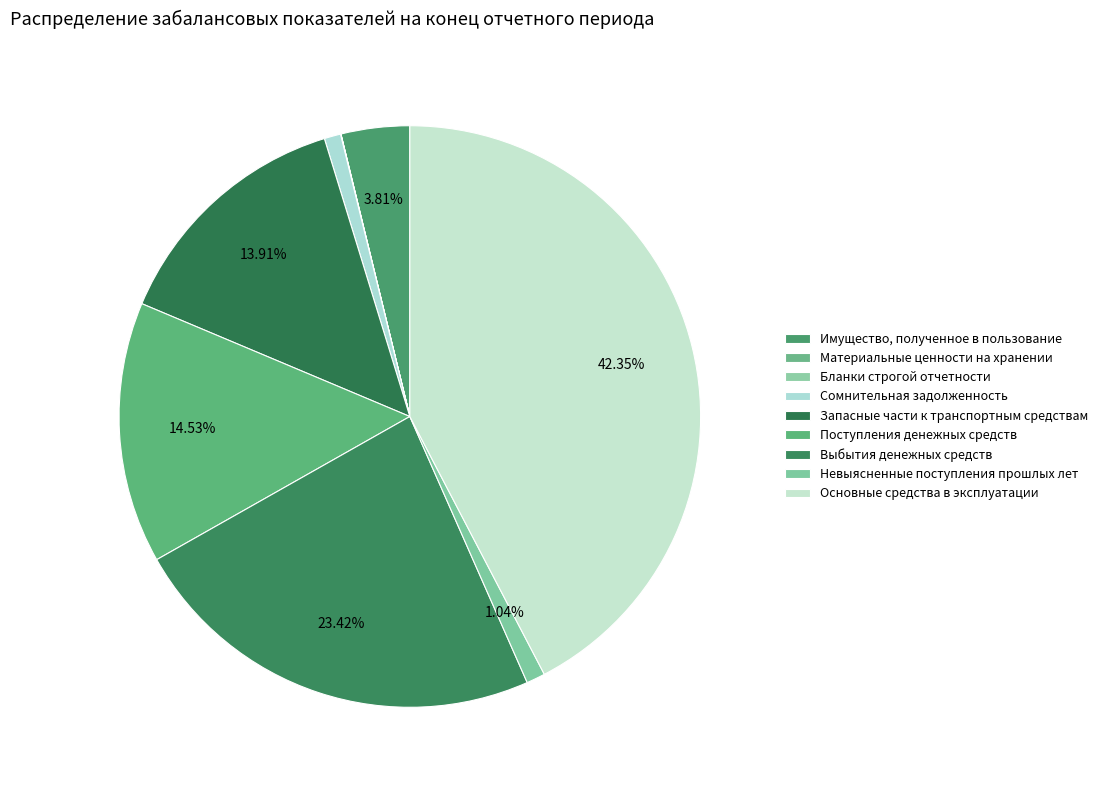

What is the smallest slice in the pie chart?

Материальные ценности на хранении